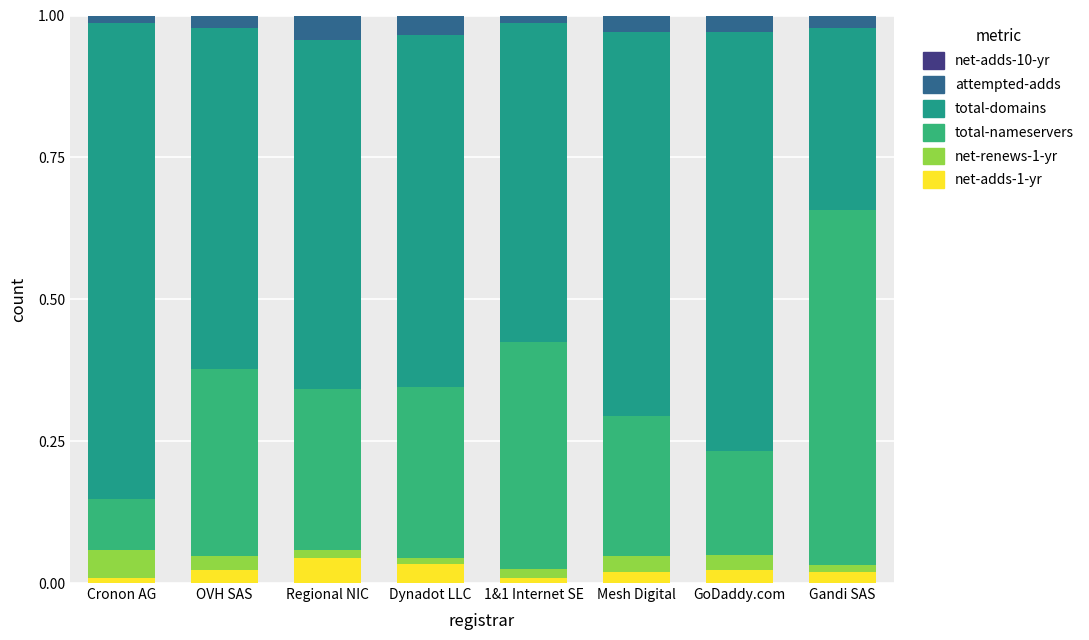

The value of net-adds-1-yr at 1&1 Internet SE is 0.0. True or false?

False